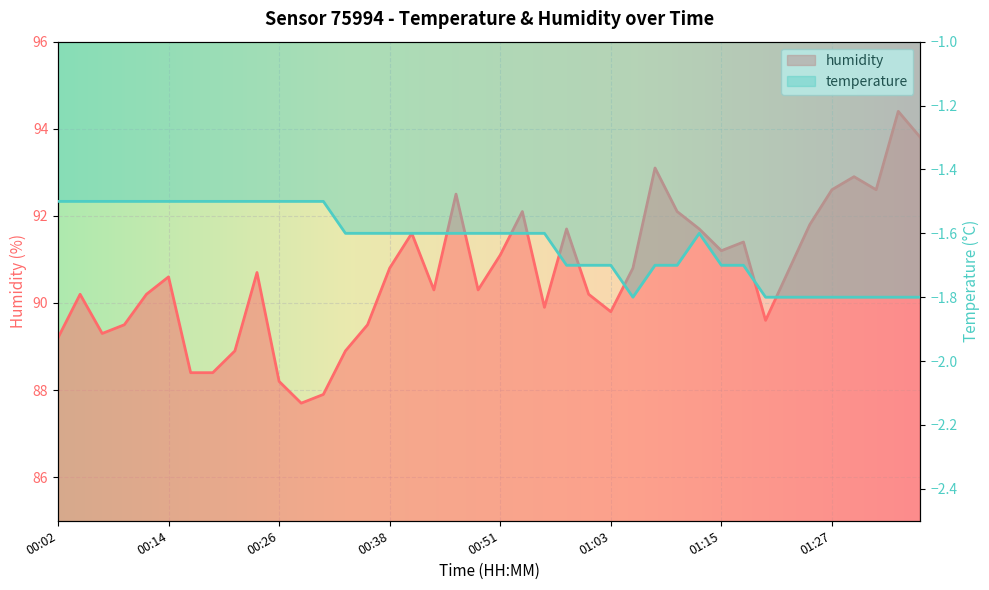

List the labels in order of value, largest first.

01:34, 01:37, 01:08, 01:30, 01:27, 01:32, 00:46, 00:53, 01:10, 01:25, 00:58, 01:13, 00:41, 01:17, 01:15, 00:51, 00:38, 01:05, 00:24, 01:22, 00:14, 00:43, 00:48, 00:04, 00:12, 01:00, 00:56, 01:03, 01:20, 00:09, 00:36, 00:07, 00:02, 00:21, 00:34, 00:17, 00:19, 00:26, 00:31, 00:29